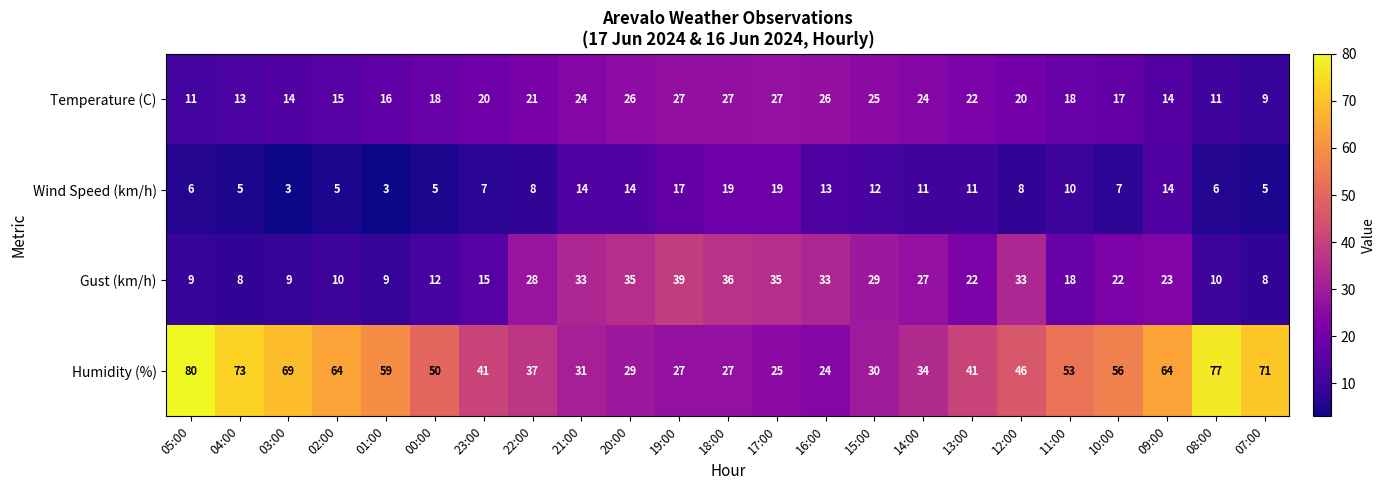

Which series has the largest range (max minus min)?

Humidity (%)